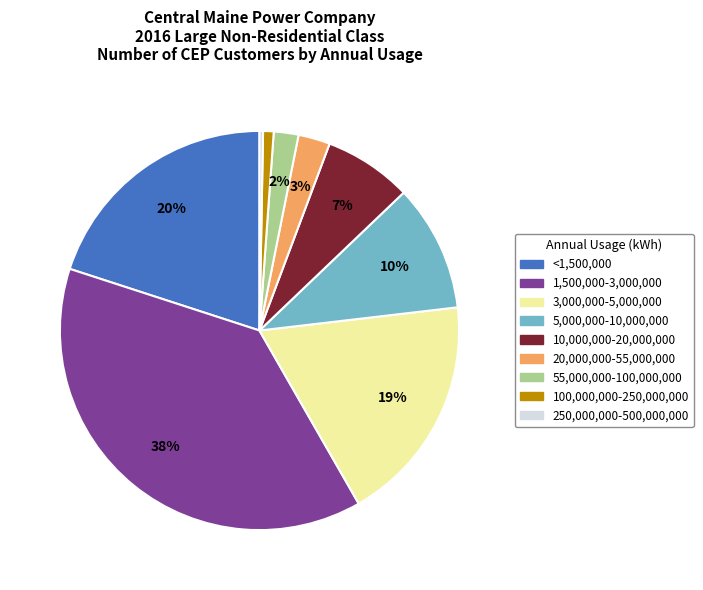

To the nearest percent, what is the difference between the largest and smallest slice percentages?

38%